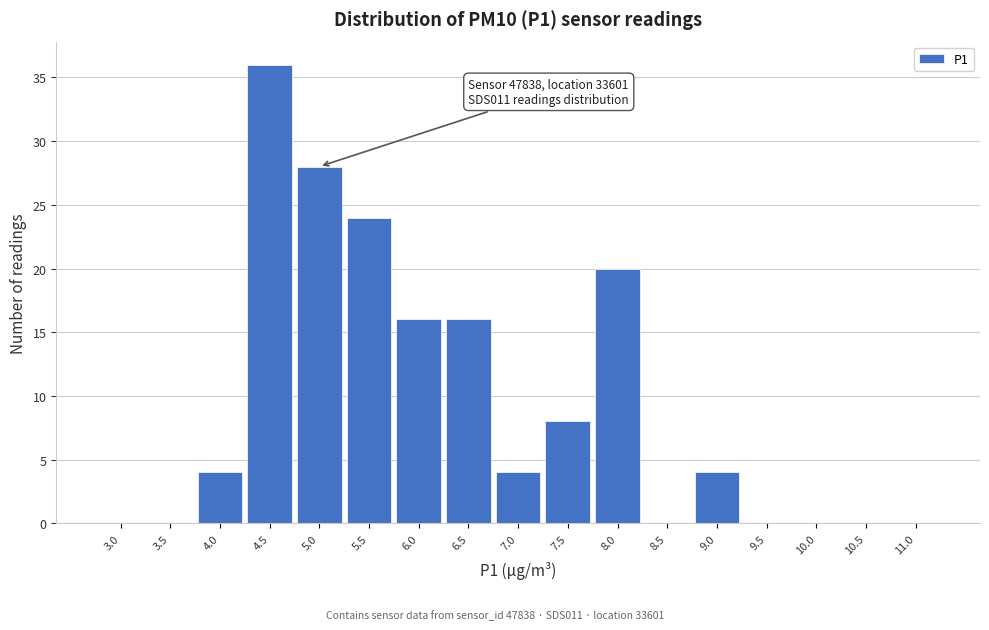

Reading left to right, extract all data points from this chart.

3.0=0	3.5=0	4.0=4	4.5=36	5.0=28	5.5=24	6.0=16	6.5=16	7.0=4	7.5=8	8.0=20	8.5=0	9.0=4	9.5=0	10.0=0	10.5=0	11.0=0